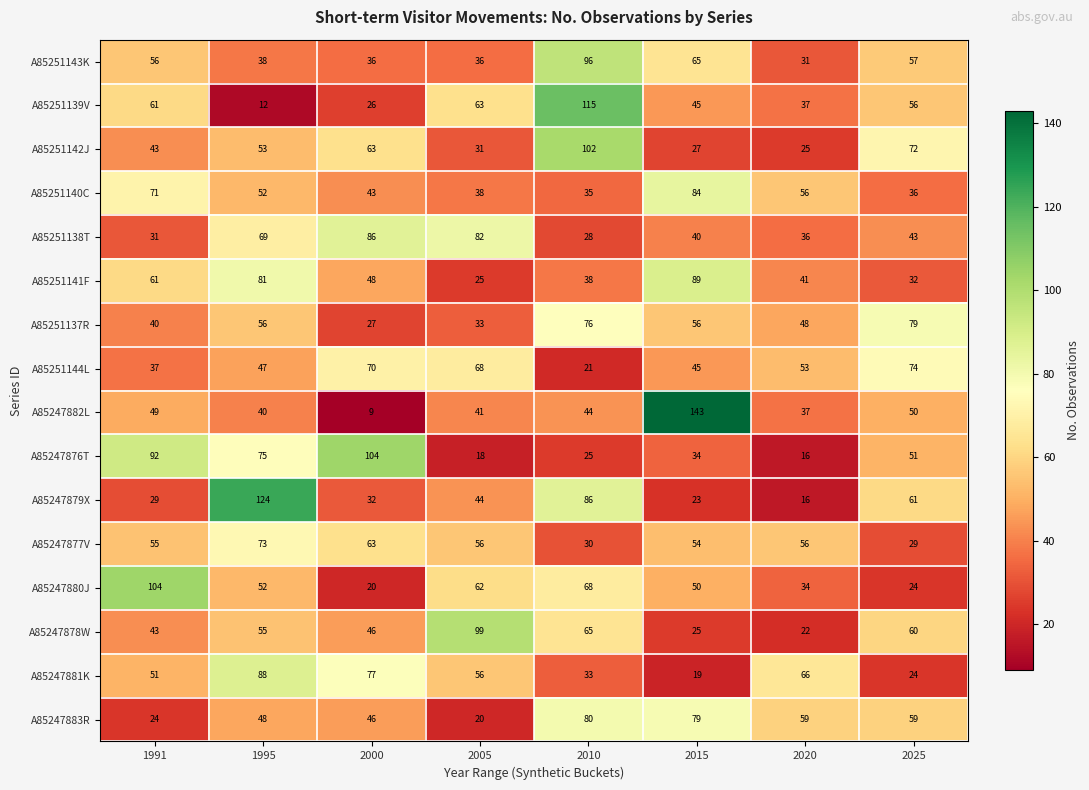

At which category is the sum across all series the highest?

1995